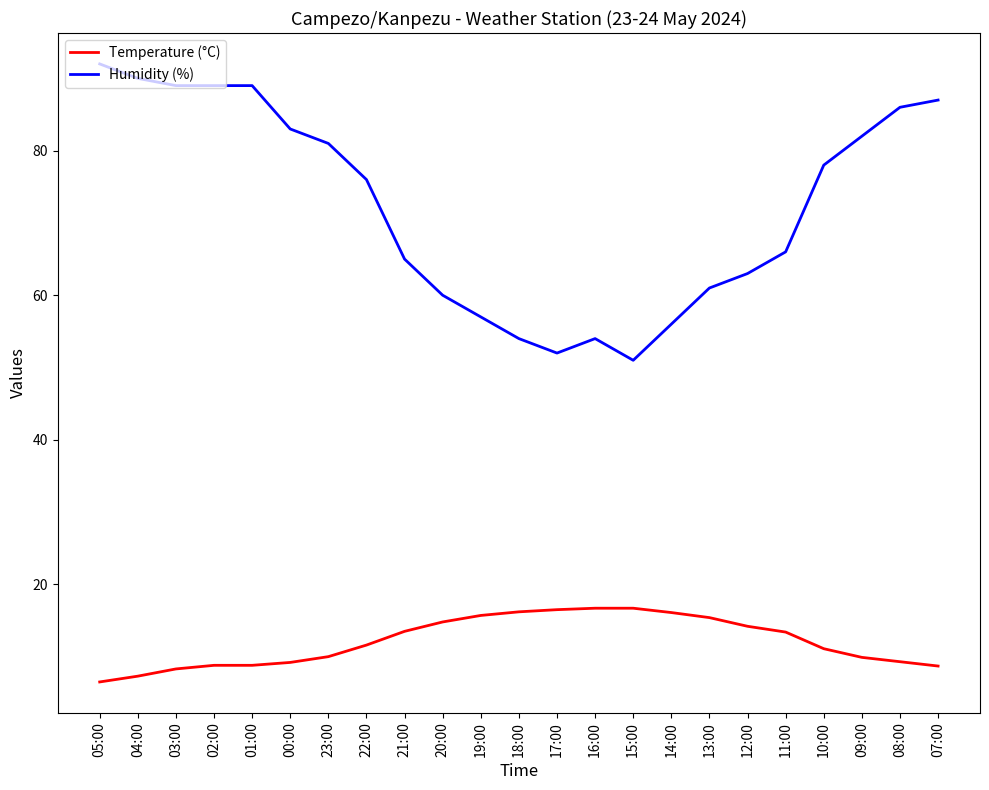

List the series in order of their overall mean, lowest first.

Temperature (°C), Humidity (%)